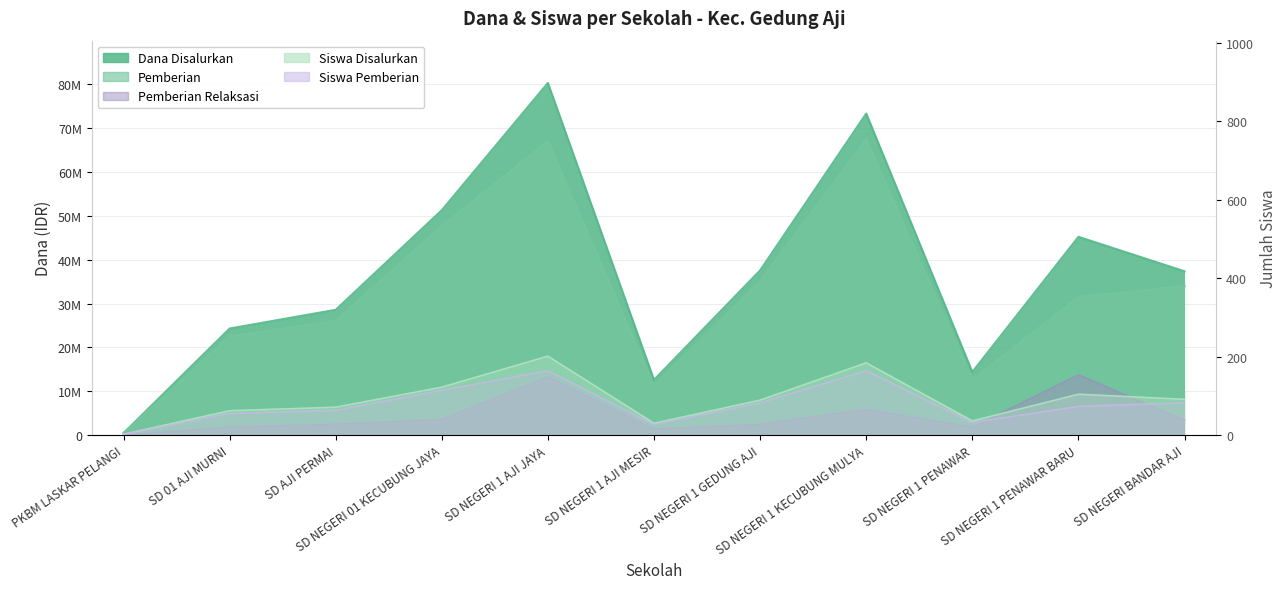

Reading right to left, list all the values displayed in this chart.

Dana Disalurkan: SD NEGERI BANDAR AJI=37350000	SD NEGERI 1 PENAWAR BARU=45225000	SD NEGERI 1 PENAWAR=14400000	SD NEGERI 1 KECUBUNG MULYA=73350000	SD NEGERI 1 GEDUNG AJI=37575000	SD NEGERI 1 AJI MESIR=12600000	SD NEGERI 1 AJI JAYA=80325000	SD NEGERI 01 KECUBUNG JAYA=51300000	SD AJI PERMAI=28575000	SD 01 AJI MURNI=24300000	PKBM LASKAR PELANGI=450000
Pemberian: SD NEGERI BANDAR AJI=33975000	SD NEGERI 1 PENAWAR BARU=31500000	SD NEGERI 1 PENAWAR=12600000	SD NEGERI 1 KECUBUNG MULYA=67500000	SD NEGERI 1 GEDUNG AJI=35100000	SD NEGERI 1 AJI MESIR=11250000	SD NEGERI 1 AJI JAYA=67050000	SD NEGERI 01 KECUBUNG JAYA=47700000	SD AJI PERMAI=26100000	SD 01 AJI MURNI=22500000	PKBM LASKAR PELANGI=450000
Pemberian Relaksasi: SD NEGERI BANDAR AJI=3375000	SD NEGERI 1 PENAWAR BARU=13725000	SD NEGERI 1 PENAWAR=1800000	SD NEGERI 1 KECUBUNG MULYA=5850000	SD NEGERI 1 GEDUNG AJI=2475000	SD NEGERI 1 AJI MESIR=1350000	SD NEGERI 1 AJI JAYA=13275000	SD NEGERI 01 KECUBUNG JAYA=3600000	SD AJI PERMAI=2475000	SD 01 AJI MURNI=1800000	PKBM LASKAR PELANGI=0
Siswa Disalurkan: SD NEGERI BANDAR AJI=91	SD NEGERI 1 PENAWAR BARU=104	SD NEGERI 1 PENAWAR=36	SD NEGERI 1 KECUBUNG MULYA=184	SD NEGERI 1 GEDUNG AJI=89	SD NEGERI 1 AJI MESIR=30	SD NEGERI 1 AJI JAYA=201	SD NEGERI 01 KECUBUNG JAYA=122	SD AJI PERMAI=71	SD 01 AJI MURNI=62	PKBM LASKAR PELANGI=2
Siswa Pemberian: SD NEGERI BANDAR AJI=82	SD NEGERI 1 PENAWAR BARU=73	SD NEGERI 1 PENAWAR=32	SD NEGERI 1 KECUBUNG MULYA=164	SD NEGERI 1 GEDUNG AJI=82	SD NEGERI 1 AJI MESIR=27	SD NEGERI 1 AJI JAYA=164	SD NEGERI 01 KECUBUNG JAYA=114	SD AJI PERMAI=63	SD 01 AJI MURNI=55	PKBM LASKAR PELANGI=2